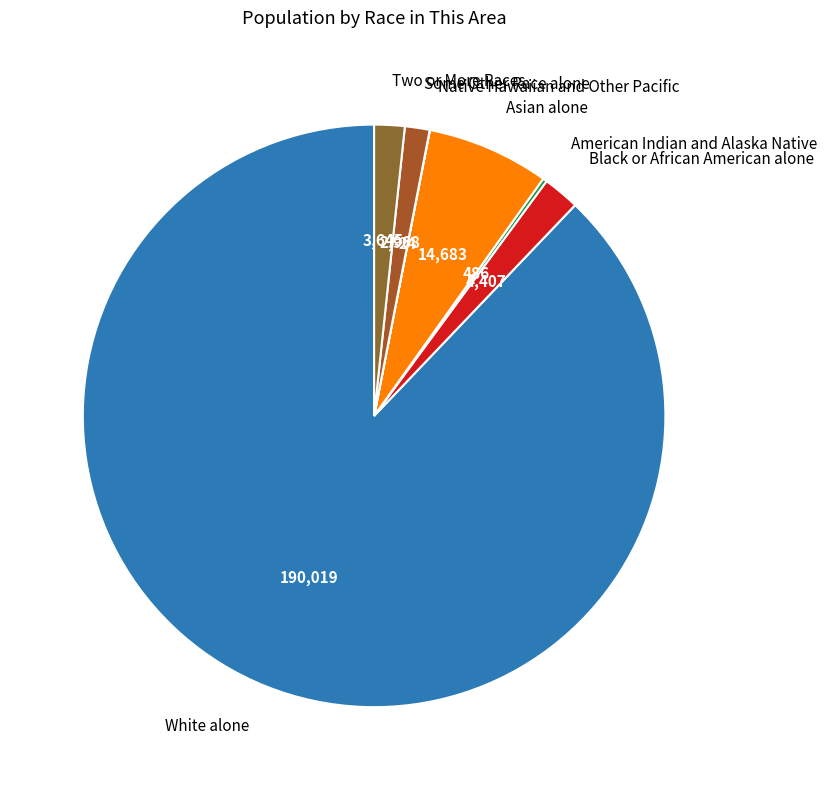

Do Some Other Race alone and Two or More Races together represent more than half of the pie?

No